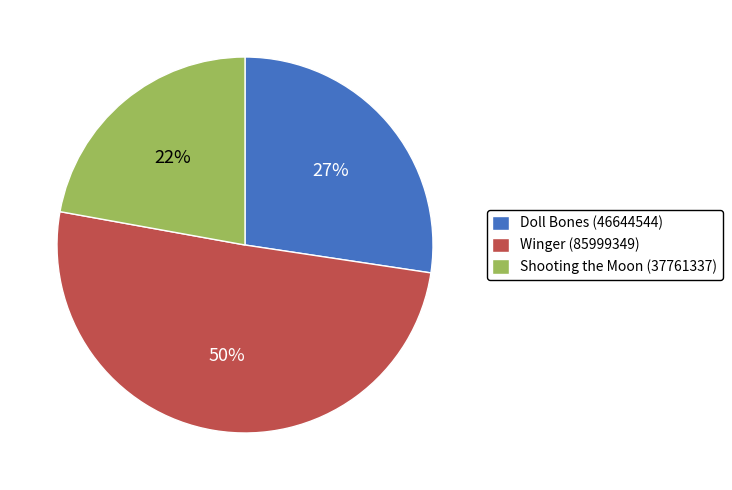

Count the number of slices in the pie.

3